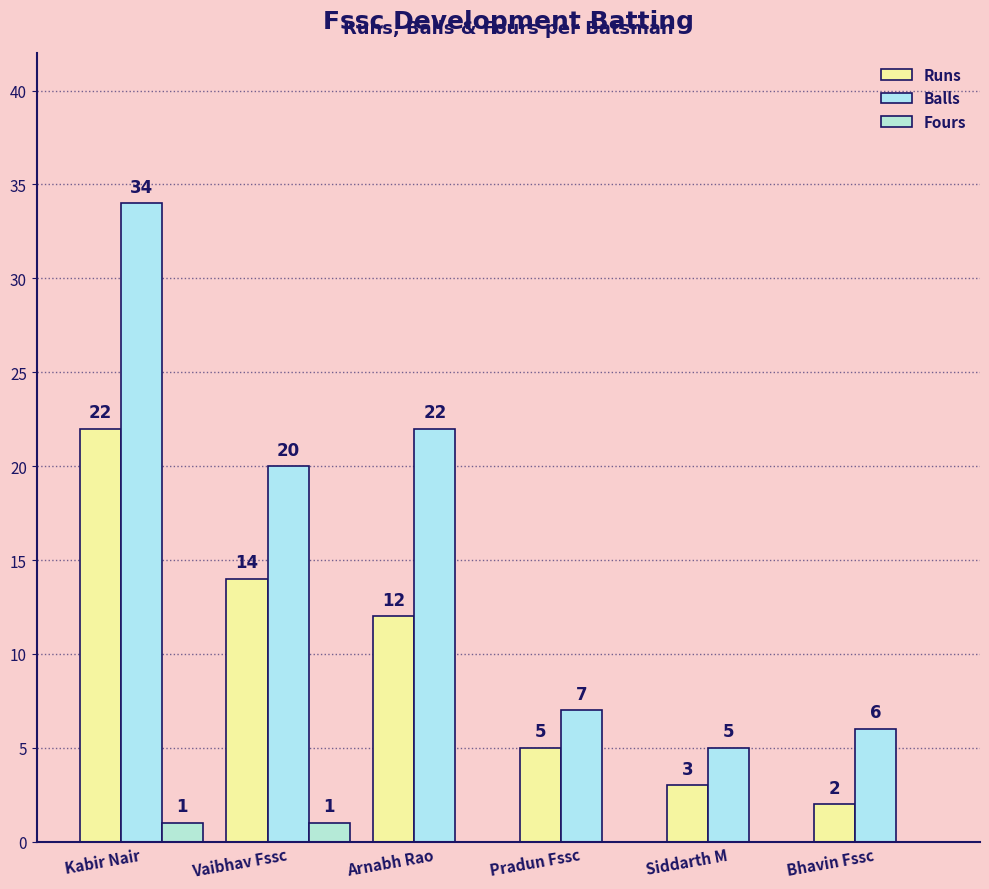

The value of Runs at Vaibhav Fssc is 6. True or false?

False